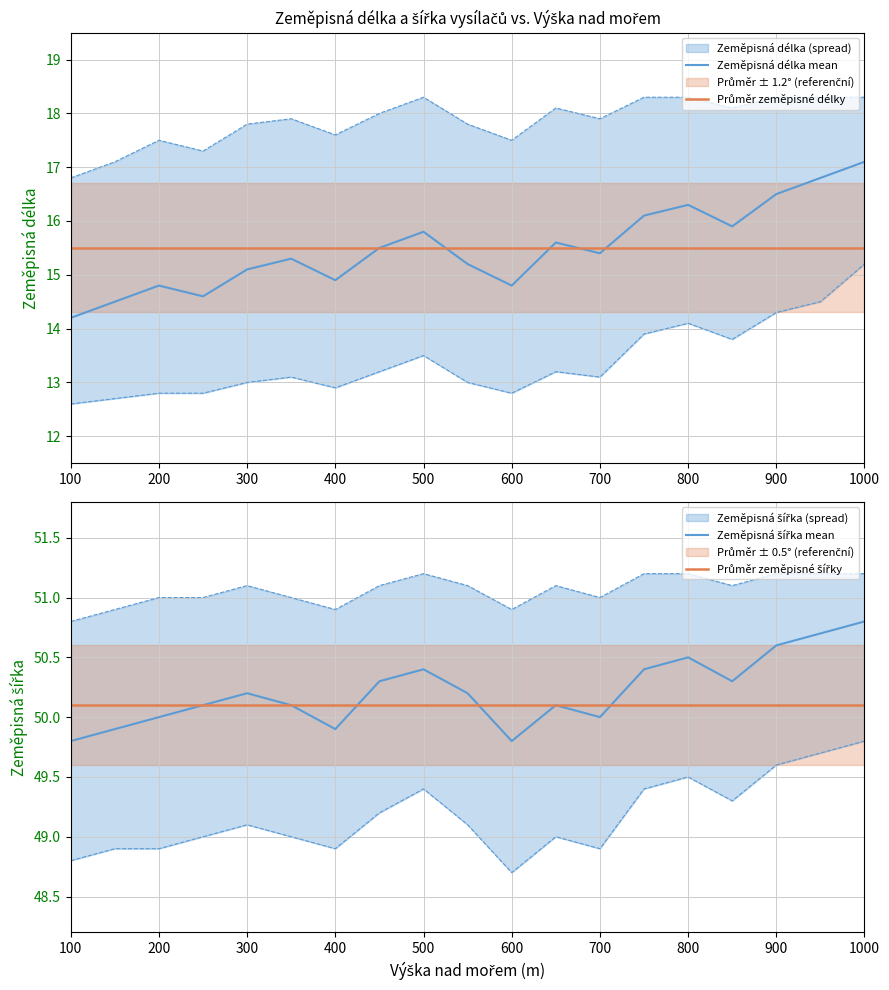

The Zeměpisná délka mean series shows 14.2 at 100. True or false?

True